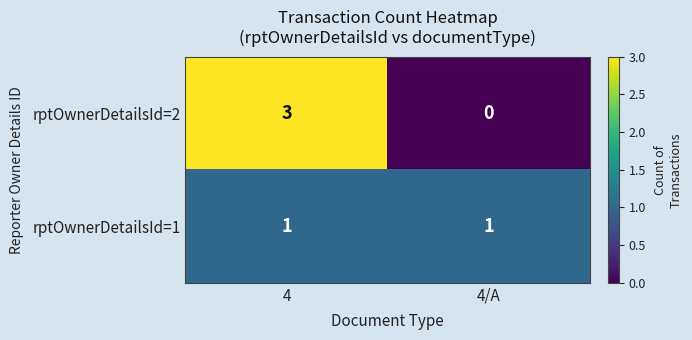

What is the spread (max minus min) of values at 4?

2